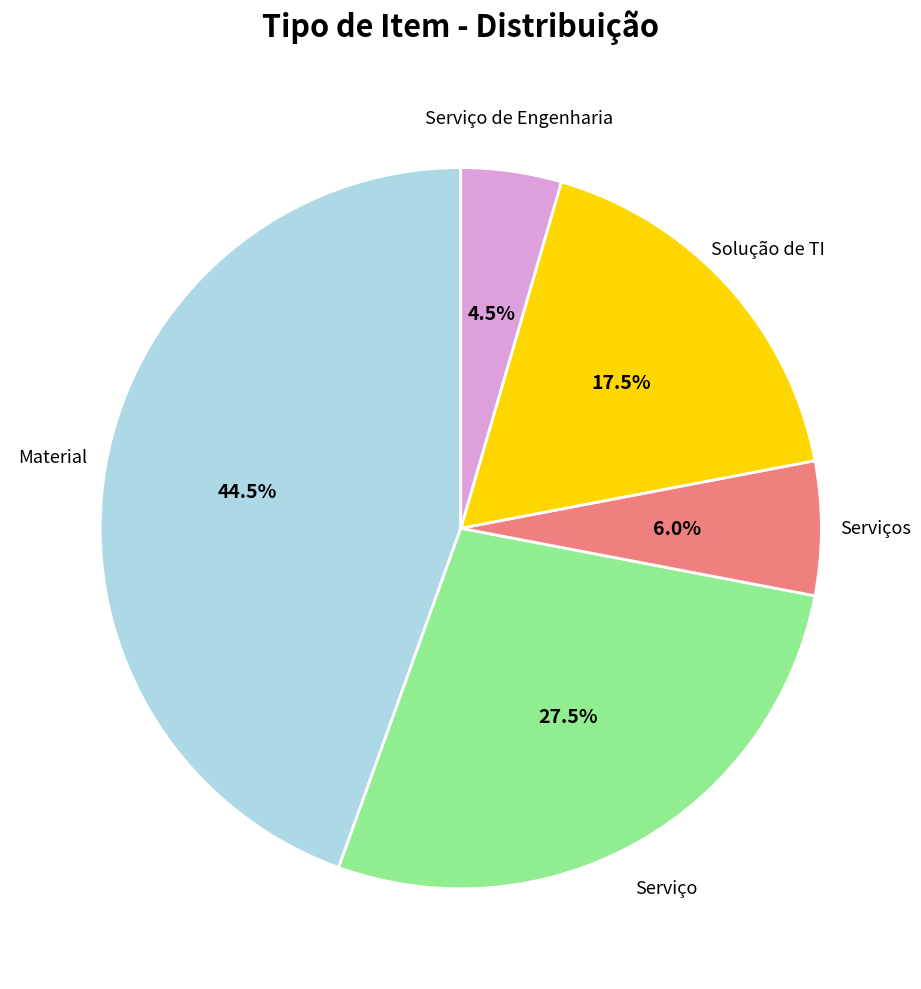

Between Serviço and Serviço de Engenharia, which is larger?

Serviço